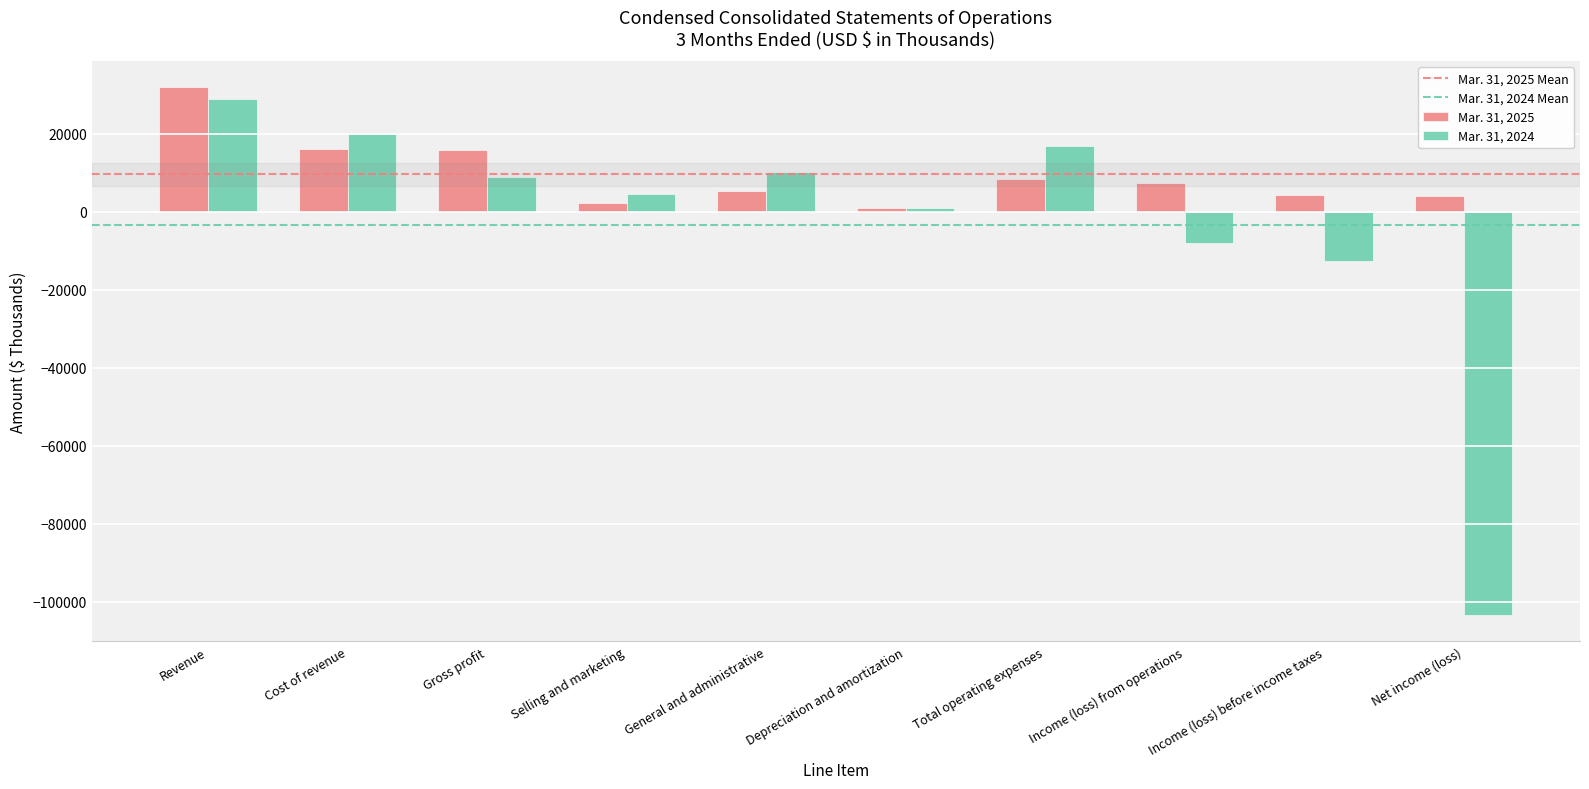

What is the greatest value displayed?

31815